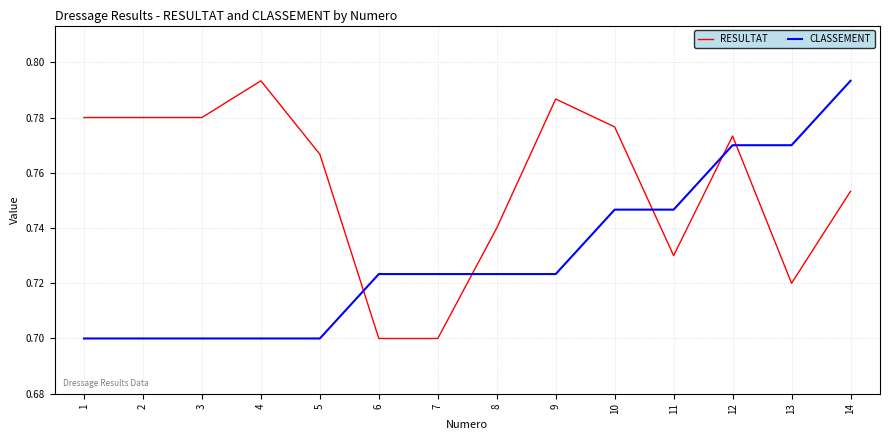

How many times do RESULTAT and CLASSEMENT cross each other?

5